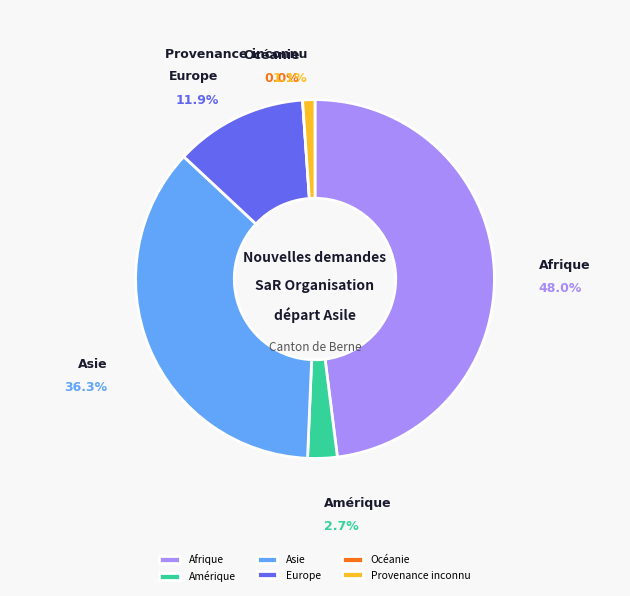

To the nearest percent, what is the average slice percentage?

17%